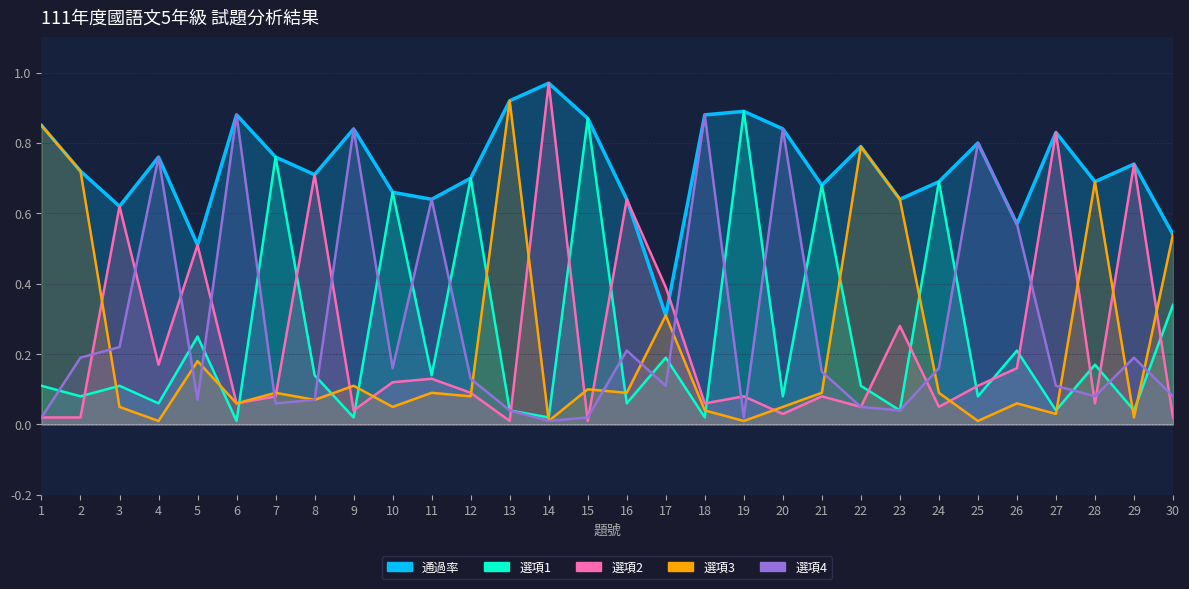

What is the value of the 選項1 point at the 7th from the left?

0.8